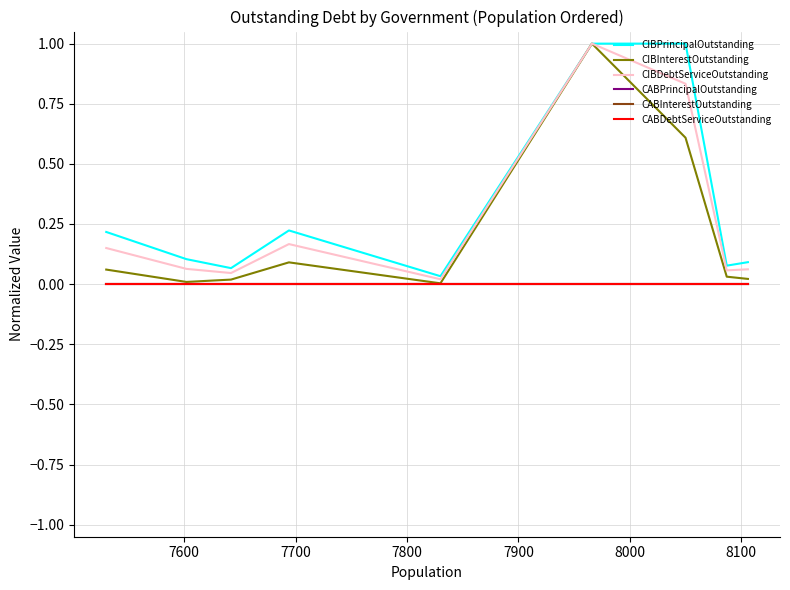

Which series has the largest range (max minus min)?

CIBInterestOutstanding